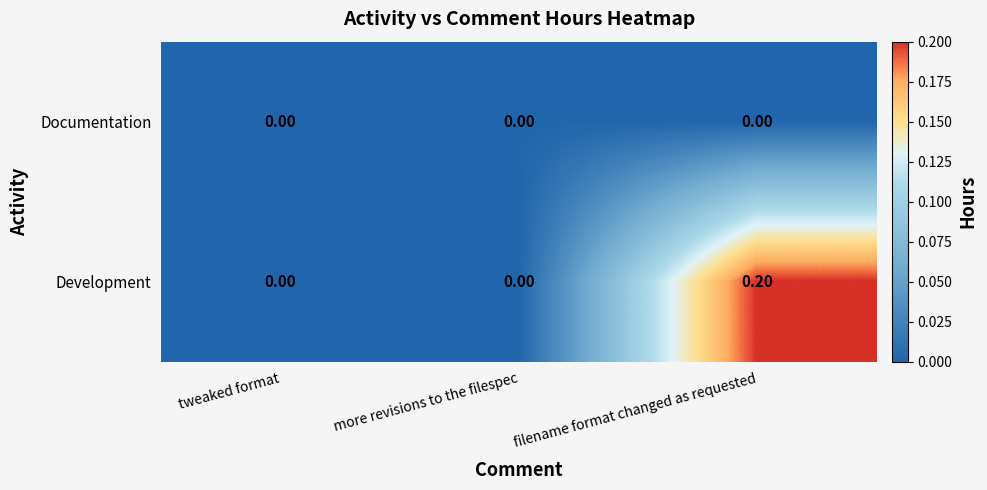

Rank the series by their maximum value, from lowest to highest.

Documentation, Development